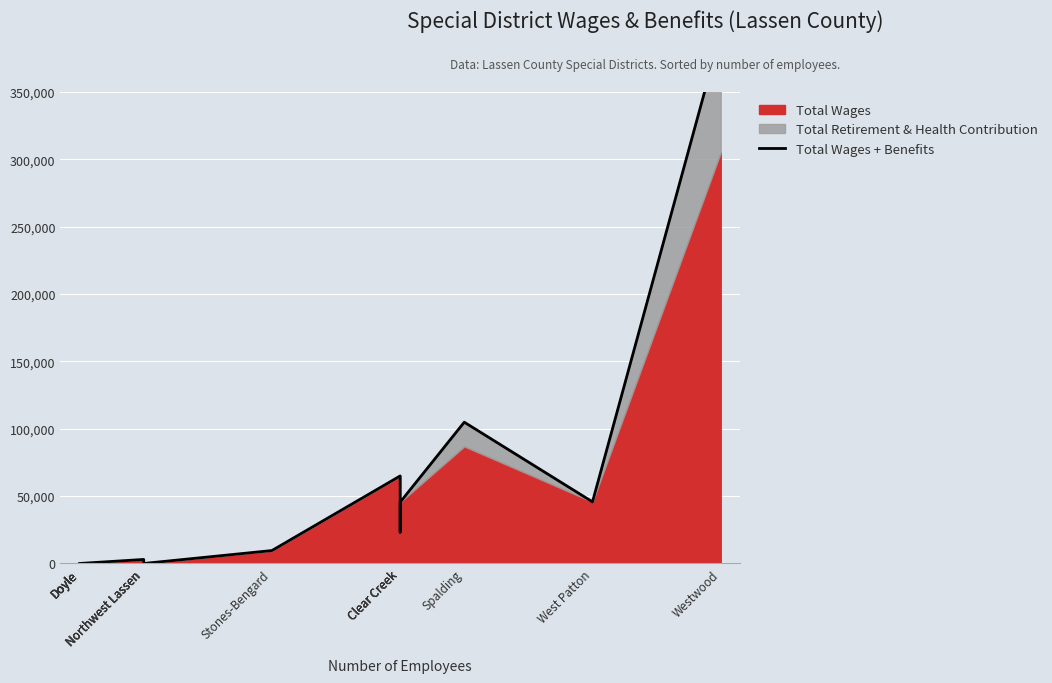

Is it true that the value at Spalding is 104887?

True